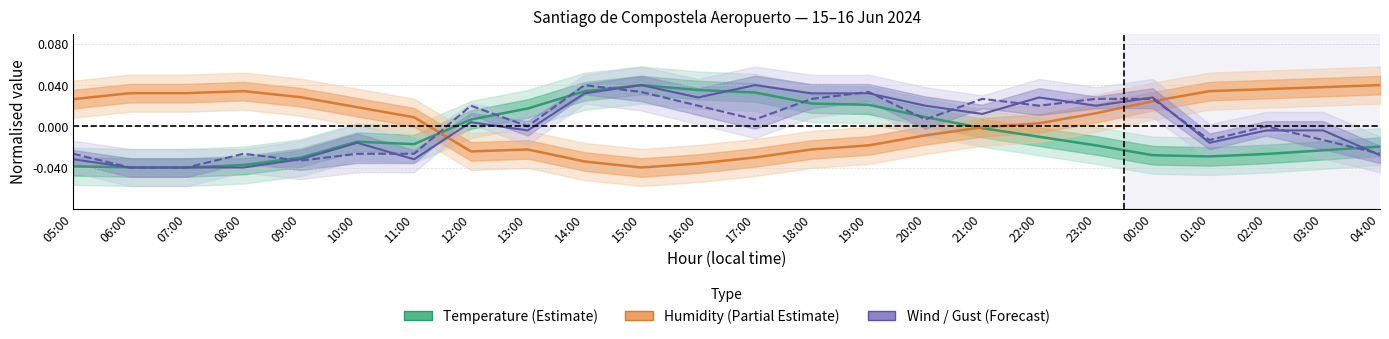

What position from the left is 09:00?

5